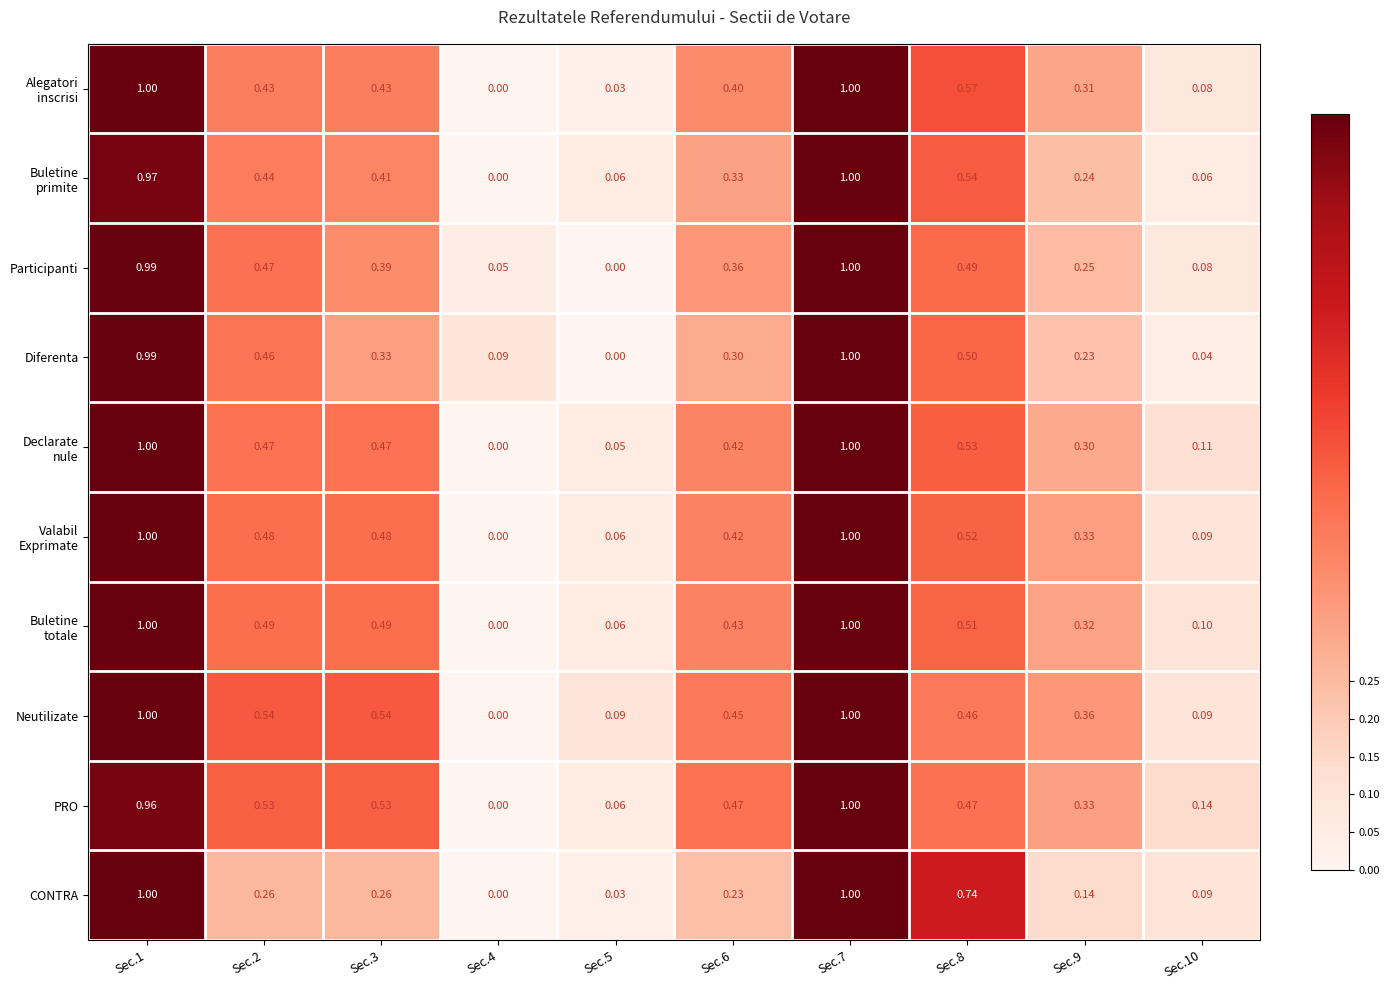

Which series has the largest total across all categories?

Neutilizate